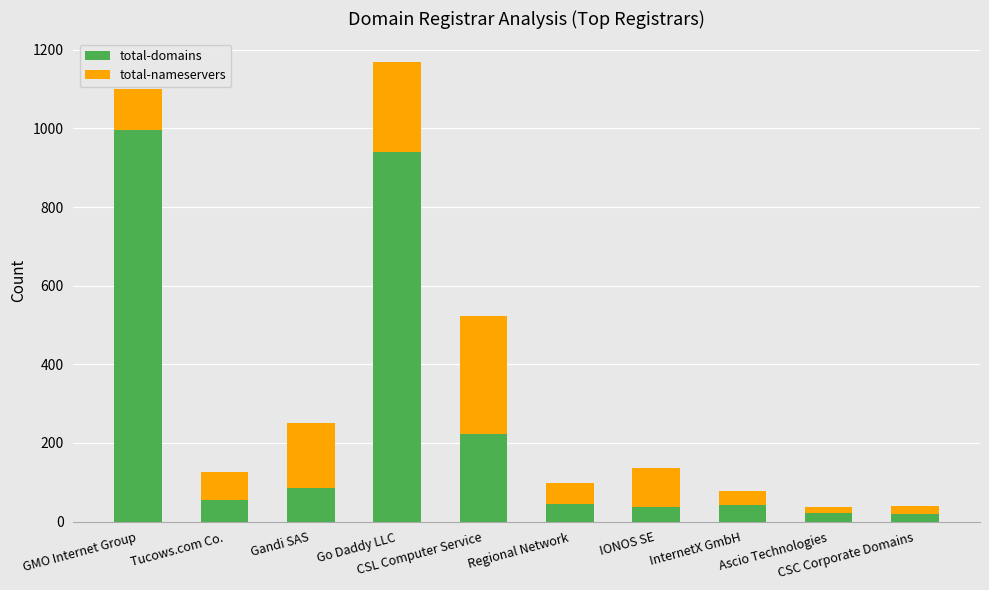

What is the maximum value for total-domains?

995